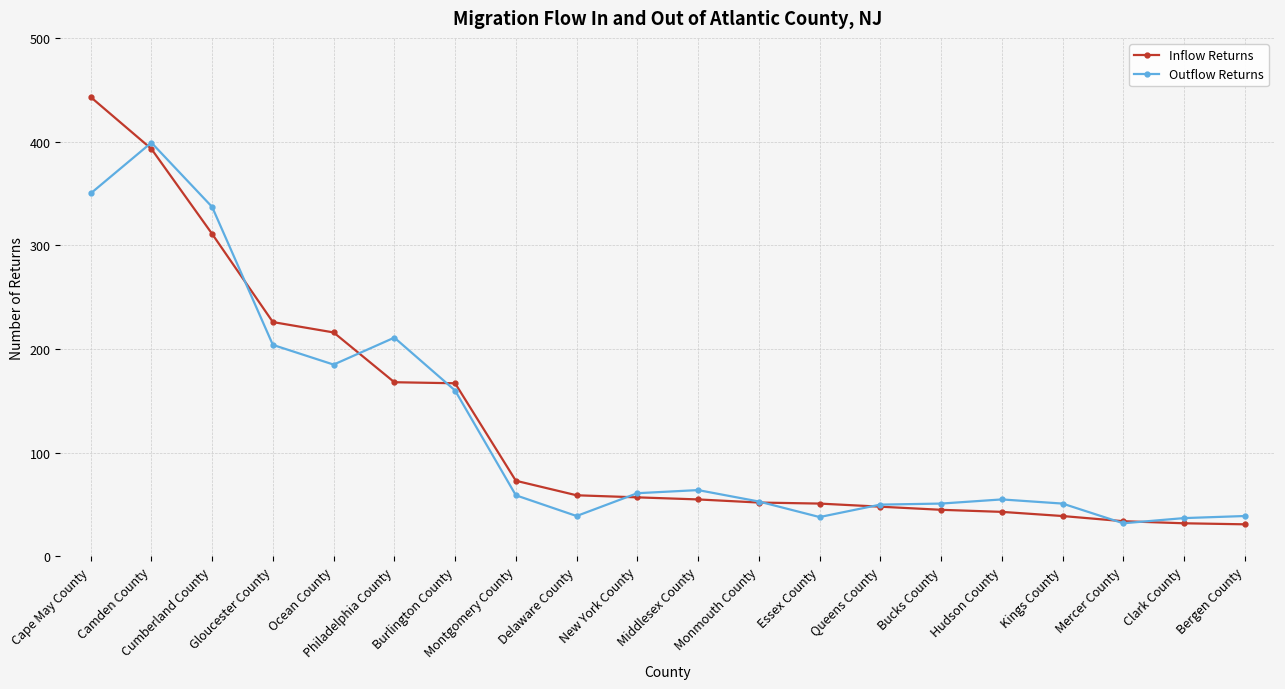

How many distinct data groups are displayed?

2